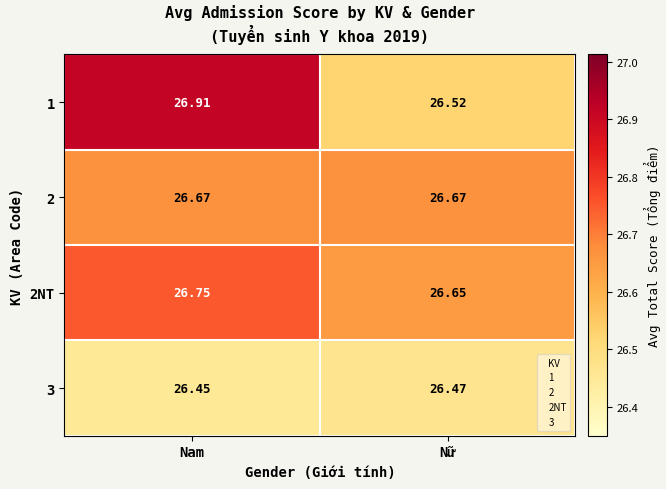

Count the number of categories in the chart.

2